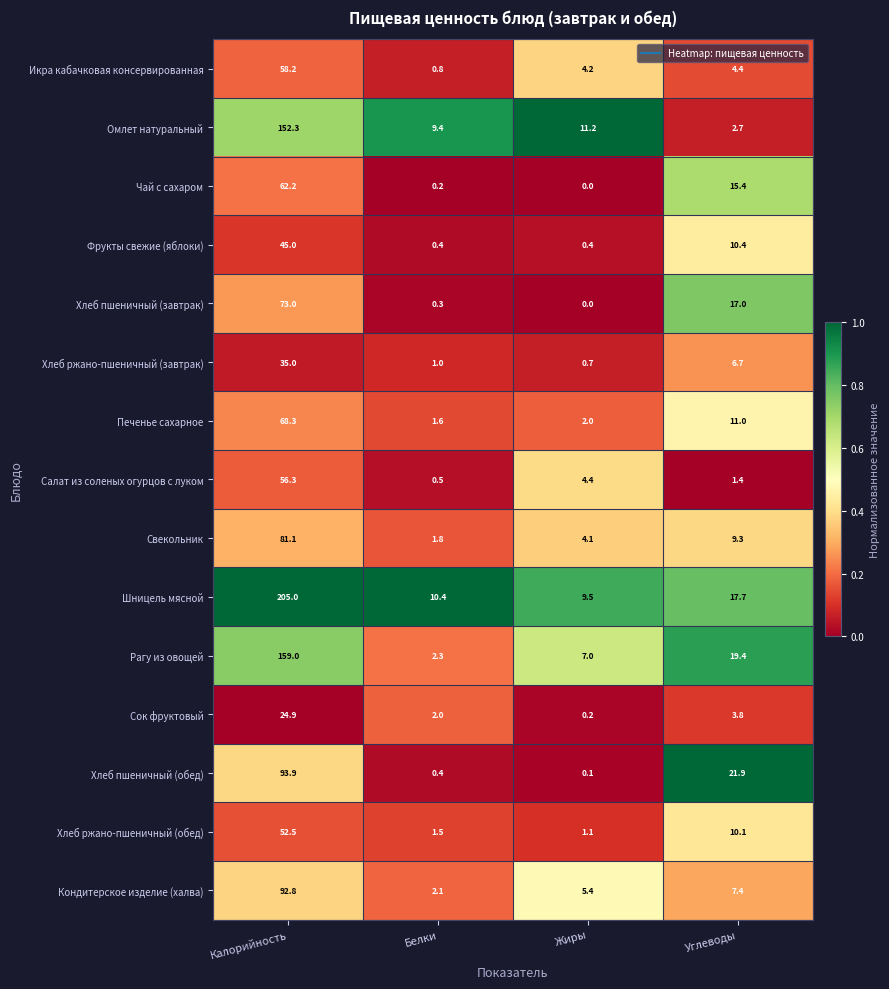

Which category has the highest value across all series?

Калорийность